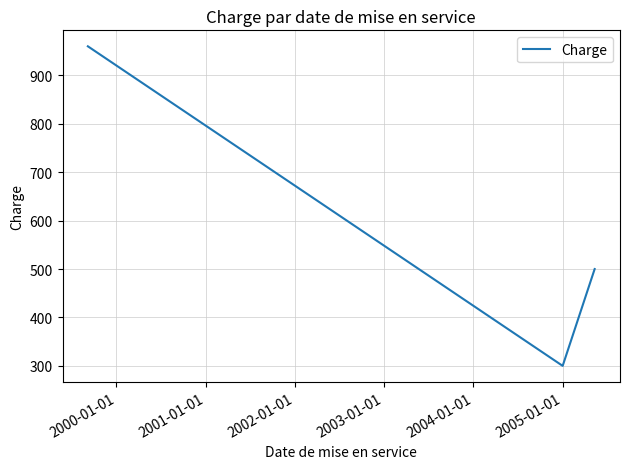

What is the sum of all values?

3520